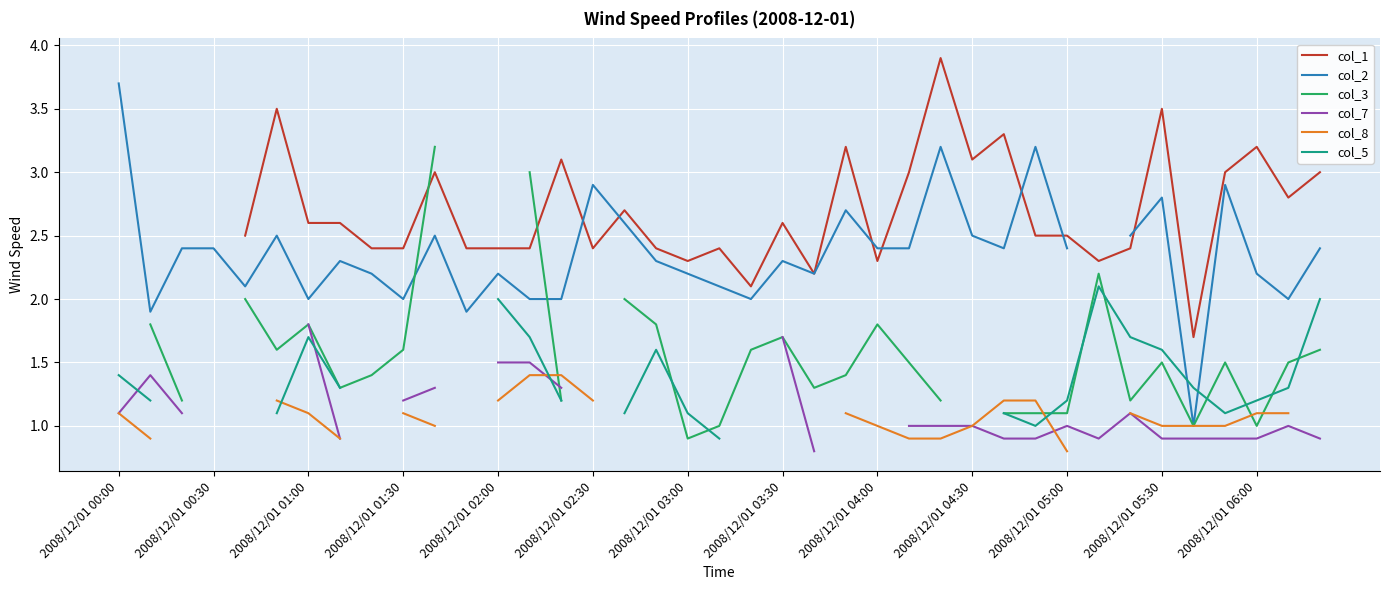

At how many categories does at least one series exceed 2?

37